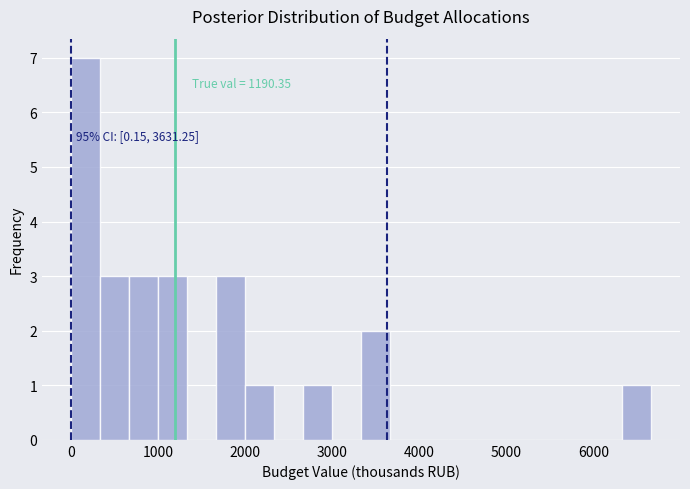

Around what value on the x-axis is the tallest bar? Give the approximate position of its centre, as read against the axis.

200